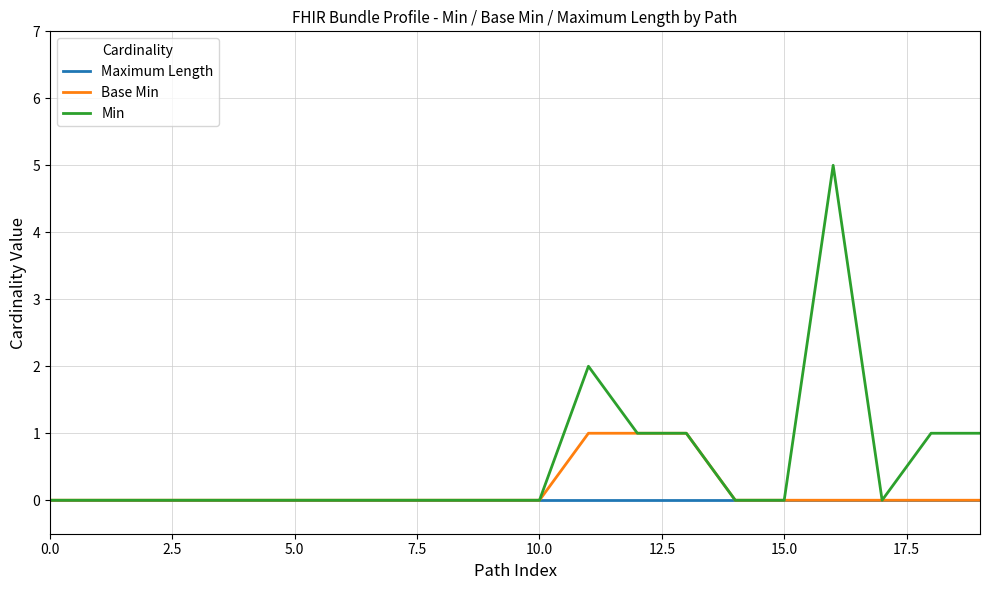

What is the maximum value shown in the chart?

5